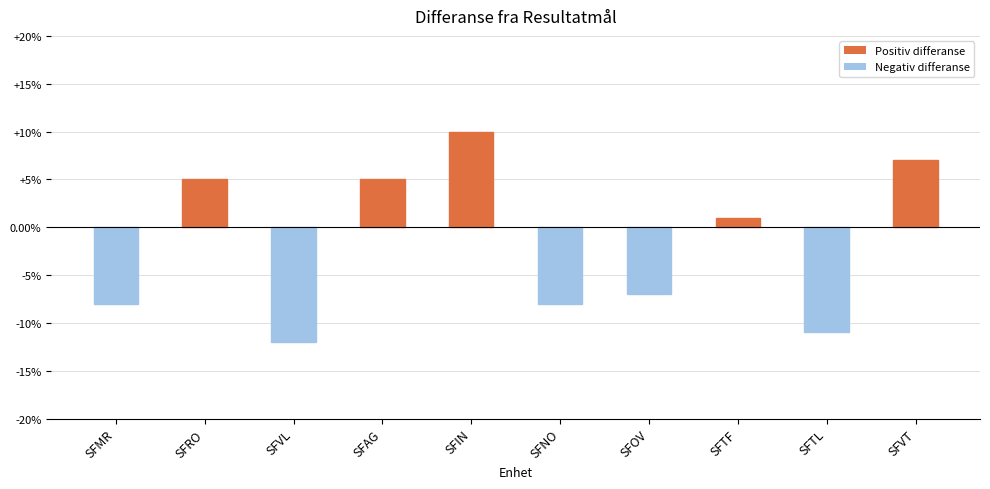

How many negative values are there?

5